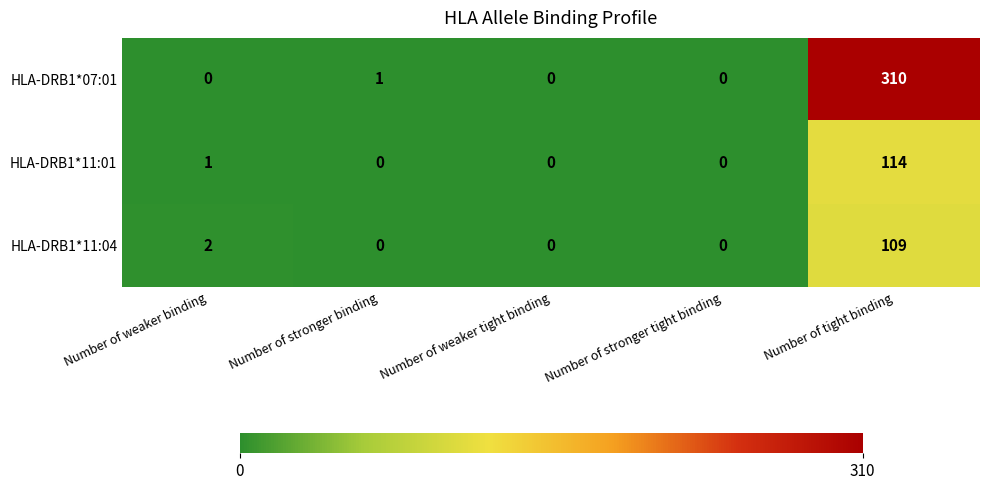

True or false: HLA-DRB1*11:04 has a value of -53 at Number of stronger binding.

False